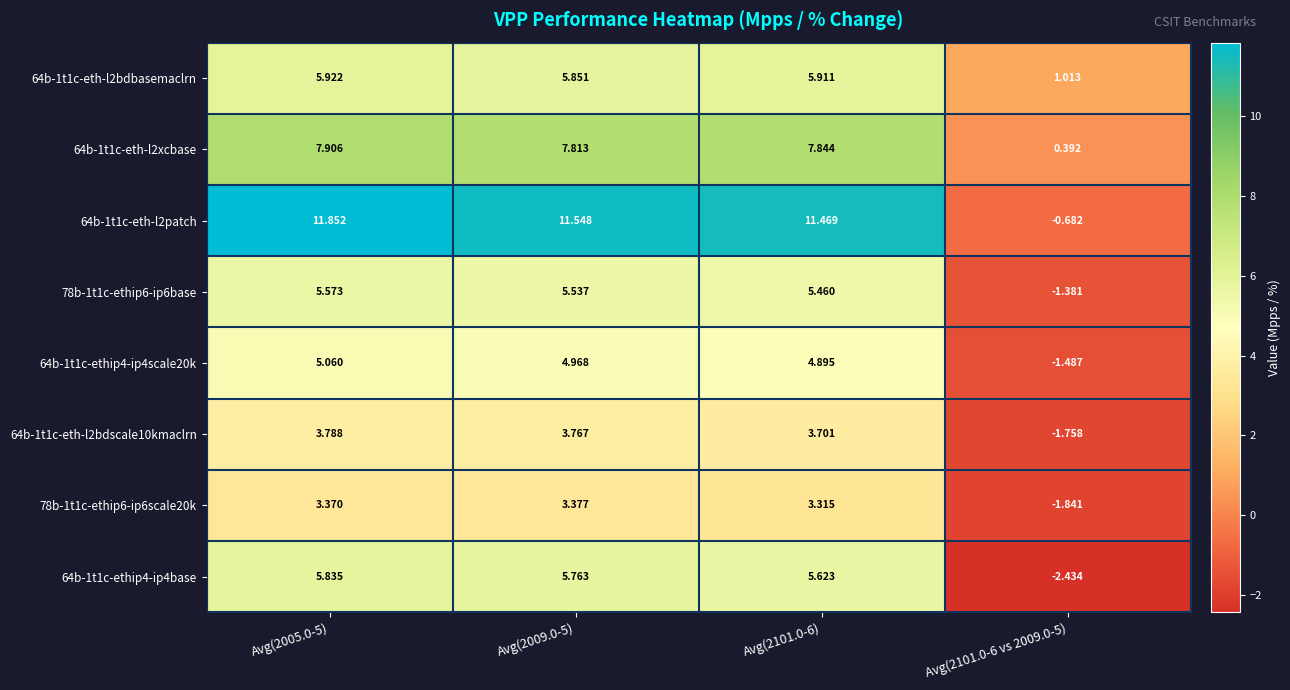

How many values in the 64b-1t1c-ethip4-ip4base series exceed 5?

3